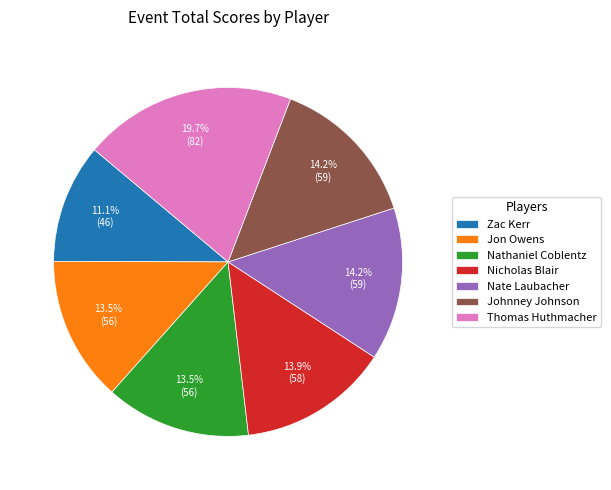

Approximately how many times larger is the value at Nate Laubacher compared to Johnney Johnson?

1.0